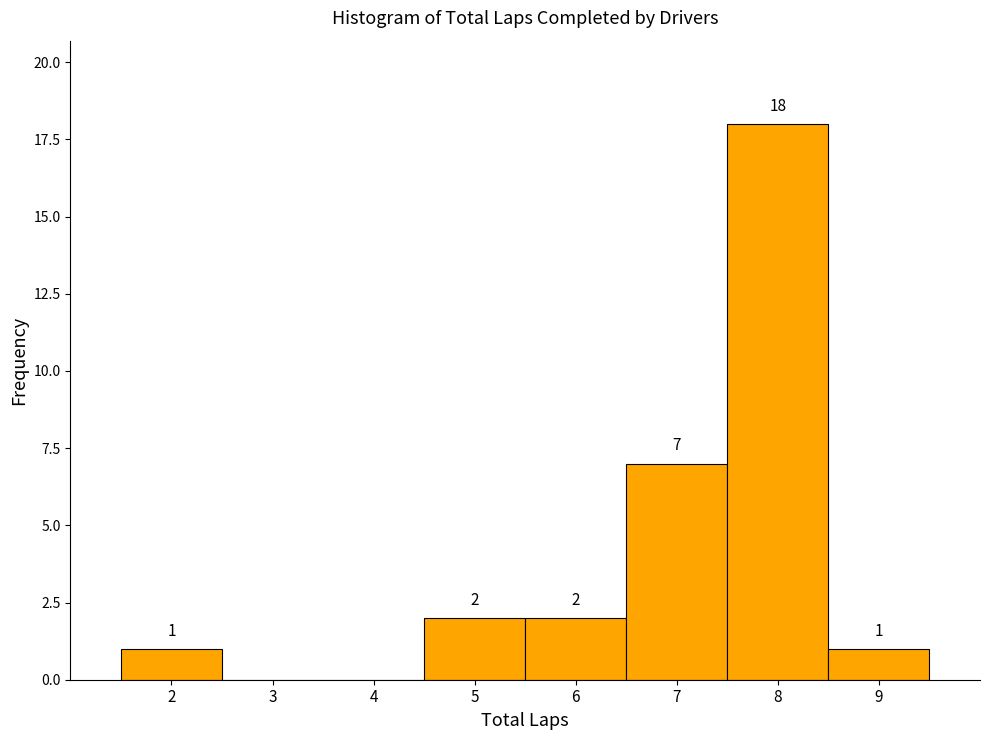

Reading right to left, extract all data points from this chart.

9=1	8=18	7=7	6=2	5=2	4=0	3=0	2=1